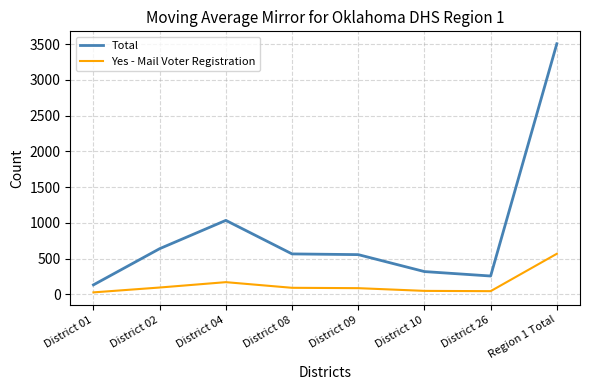

What is the maximum value for Total?

3505